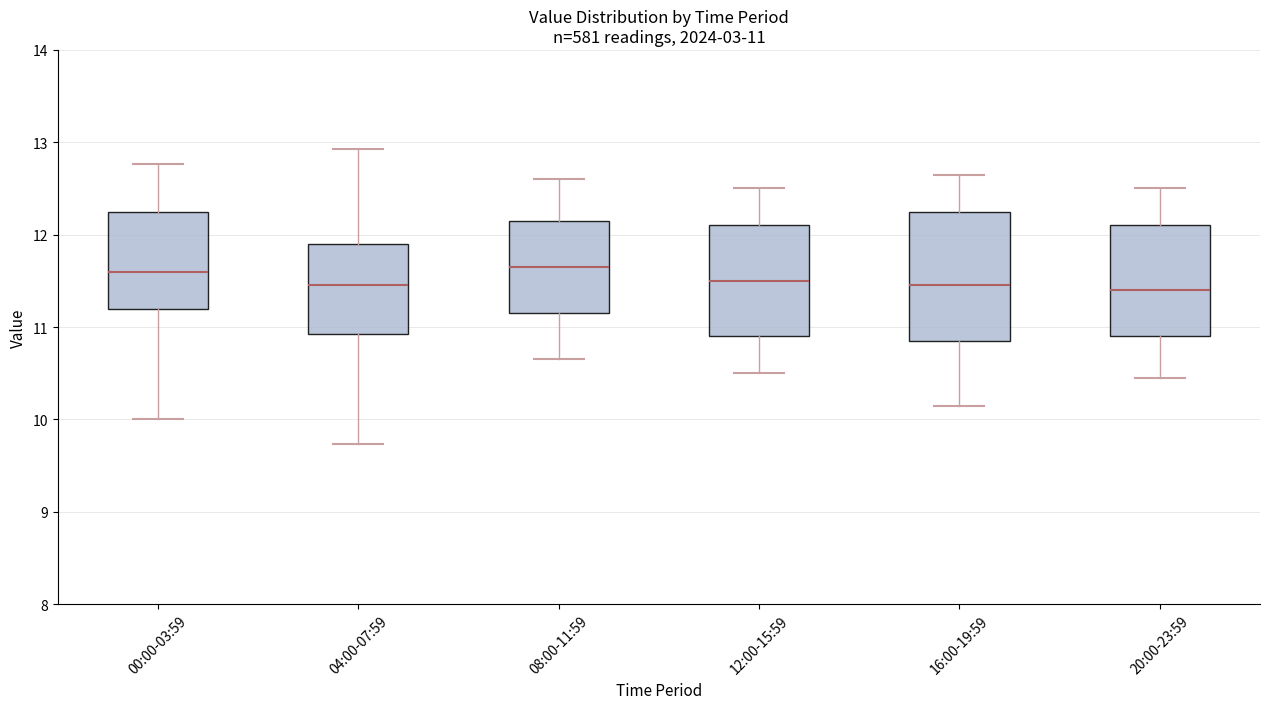

Comparing the boxes themselves (not the whiskers), which one is the tallest?

16:00-19:59